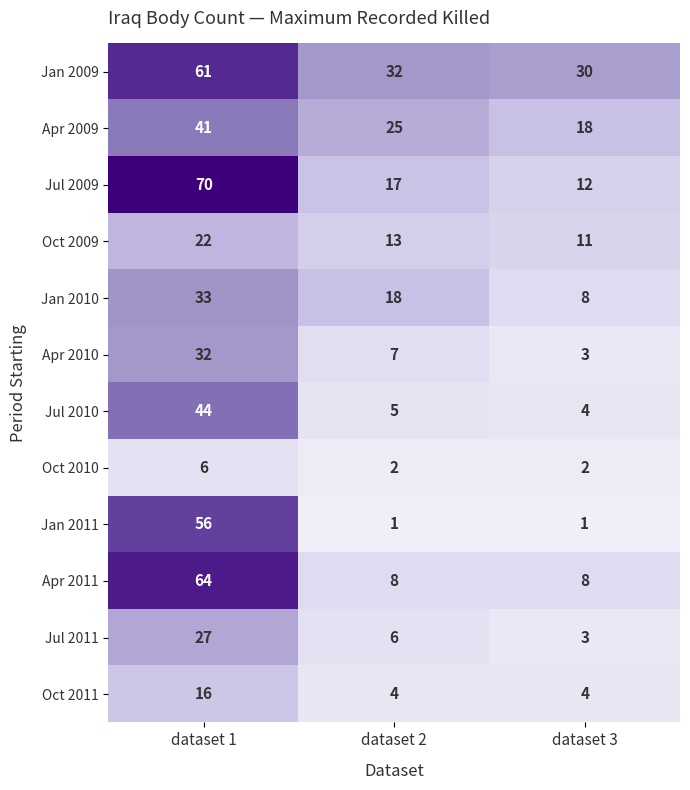

True or false: Jul 2009 has a value of 70 at dataset 1.

True